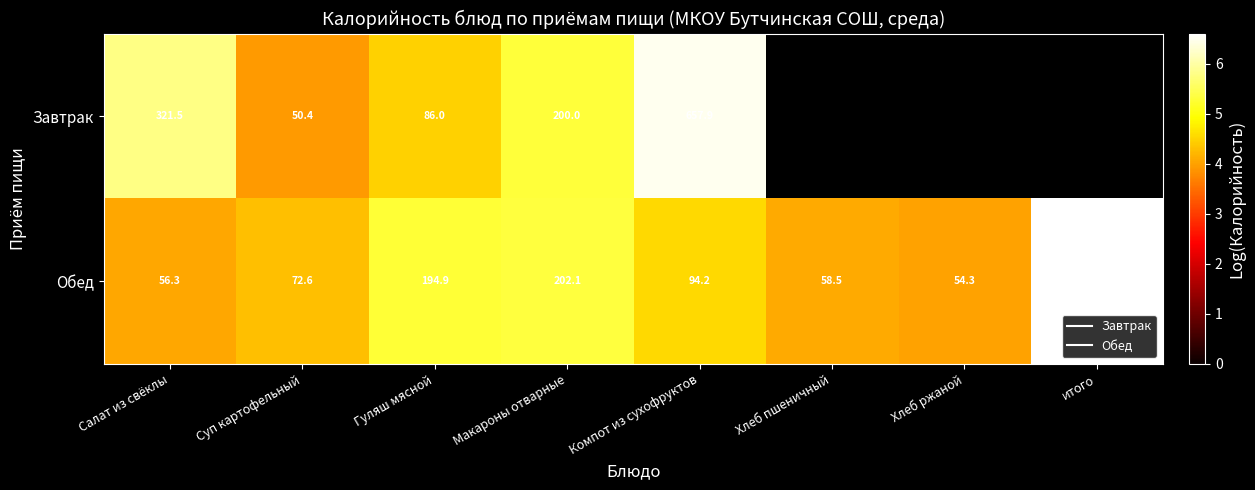

At how many categories does at least one series exceed 4?

8